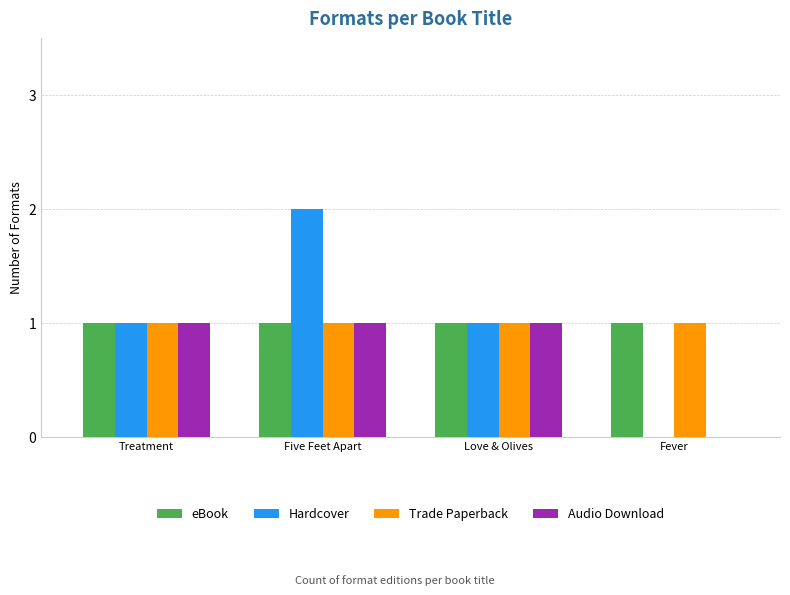

True or false: Audio Download has a value of 1 at Treatment.

True